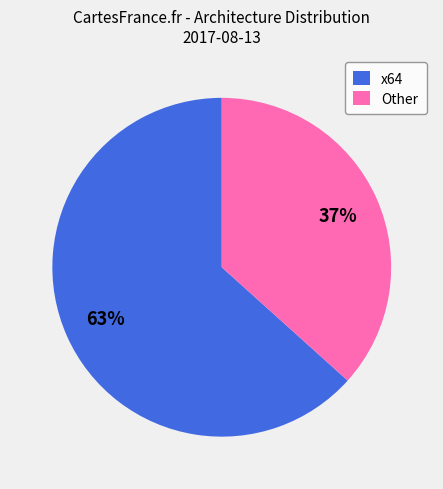

The x64 slice represents 77% of the pie. True or false?

False